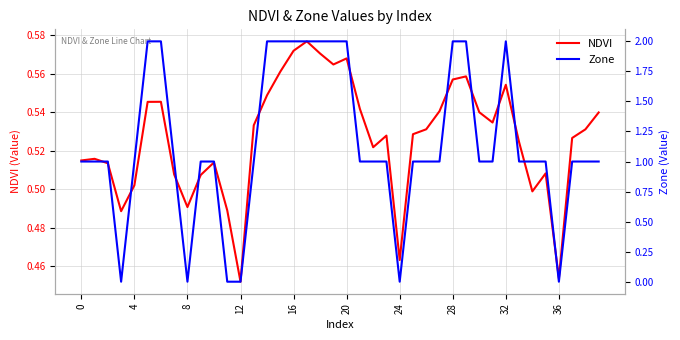

The NDVI series shows 0.4 at 21. True or false?

False